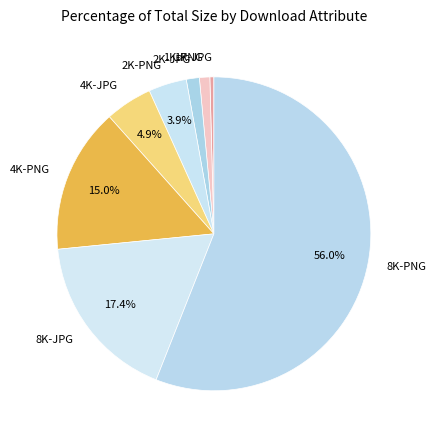

Between 8K-PNG and 1K-JPG, which is larger?

8K-PNG